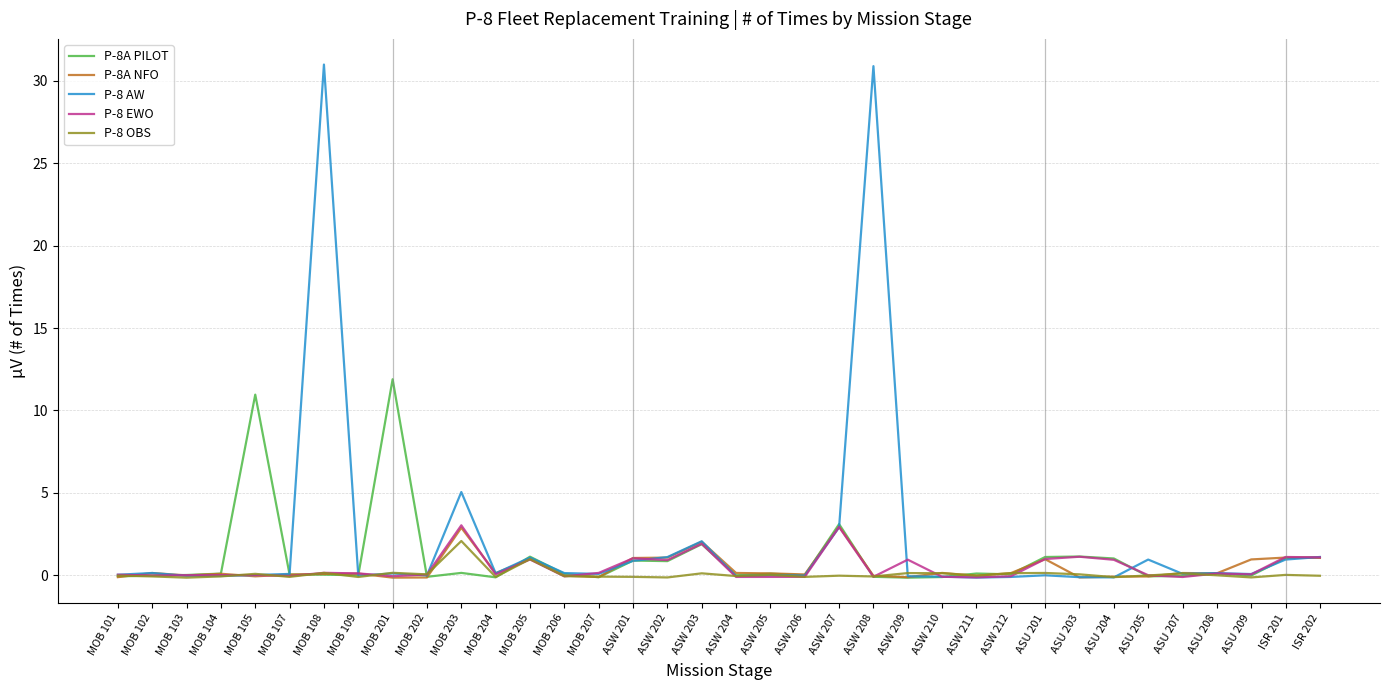

What position from the right is MOB 102?

35